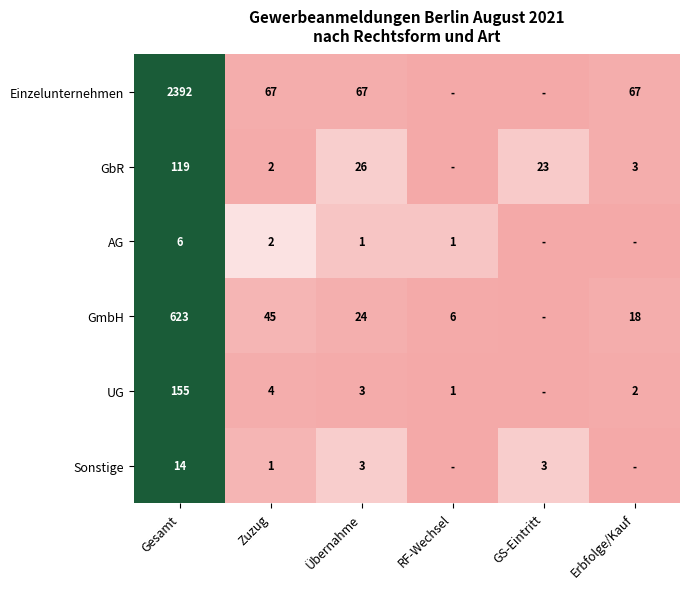

At Gesamt, list the series in order from largest to smallest.

Einzelunternehmen, GmbH, UG, GbR, Sonstige, AG